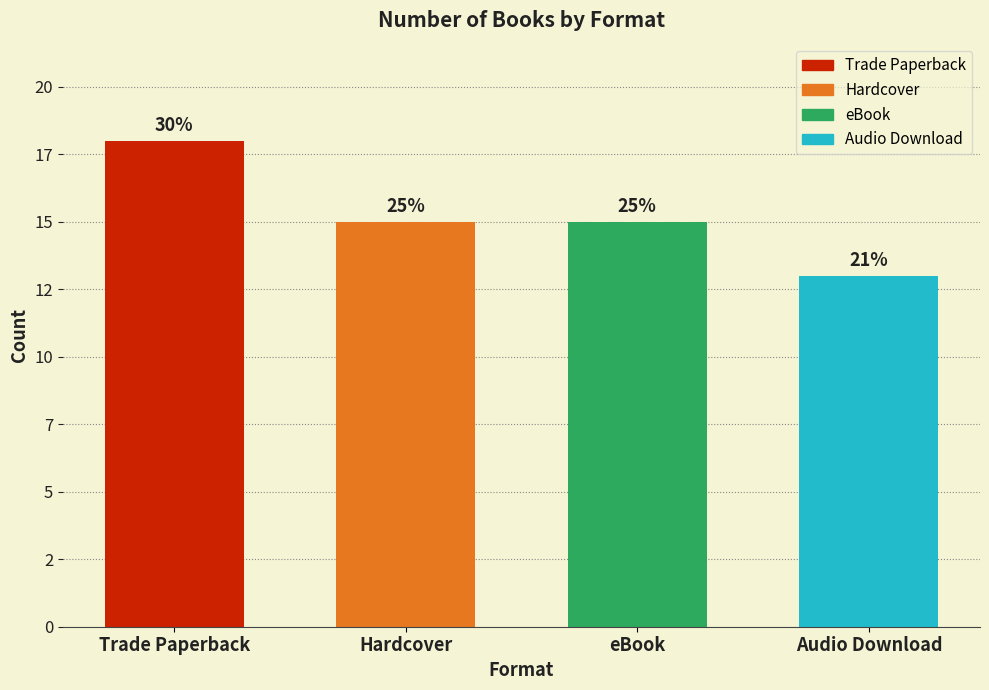

Reading right to left, list all the values displayed in this chart.

Audio Download=13	eBook=15	Hardcover=15	Trade Paperback=18